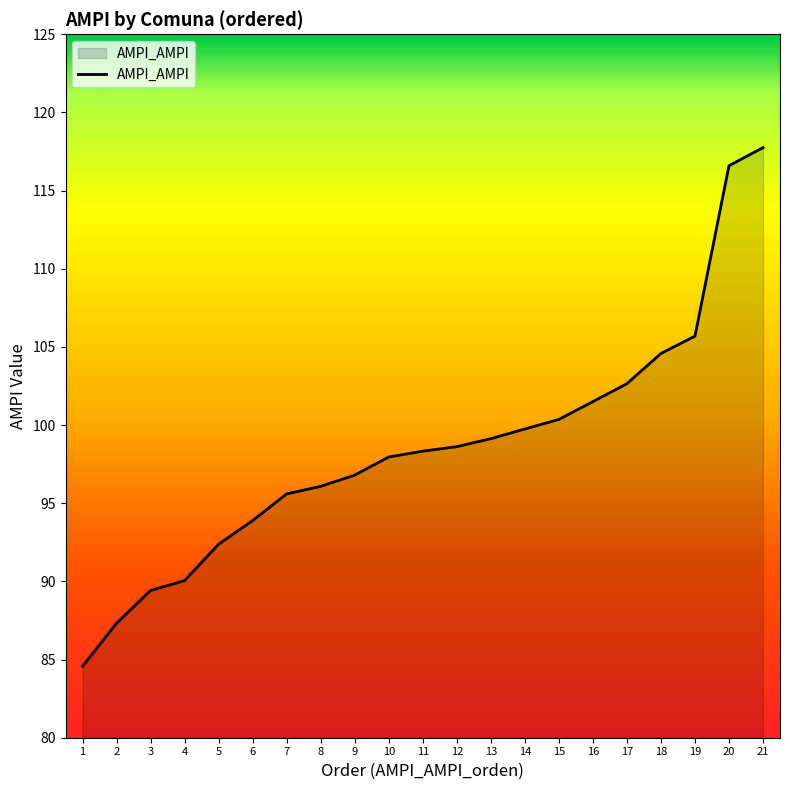

Which has a higher value, 7 or 1?

7